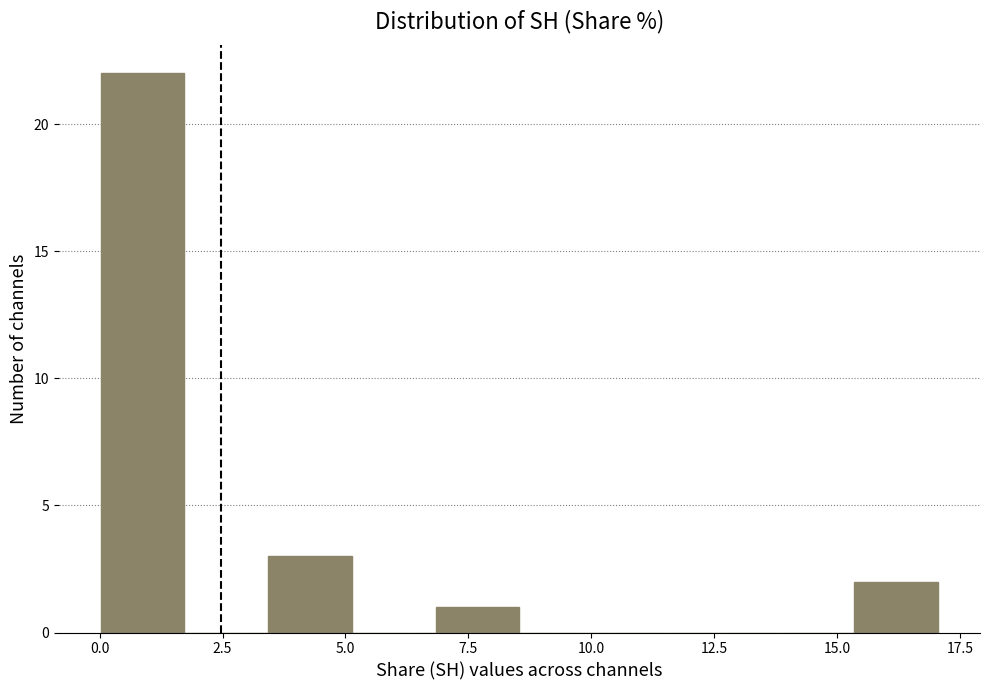

Around what value on the x-axis is the tallest bar? Give the approximate position of its centre, as read against the axis.

1.0